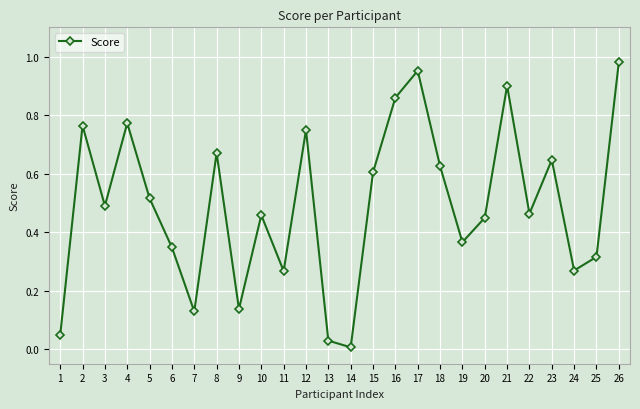

The chart shows a value of 0.5 at 19. True or false?

False